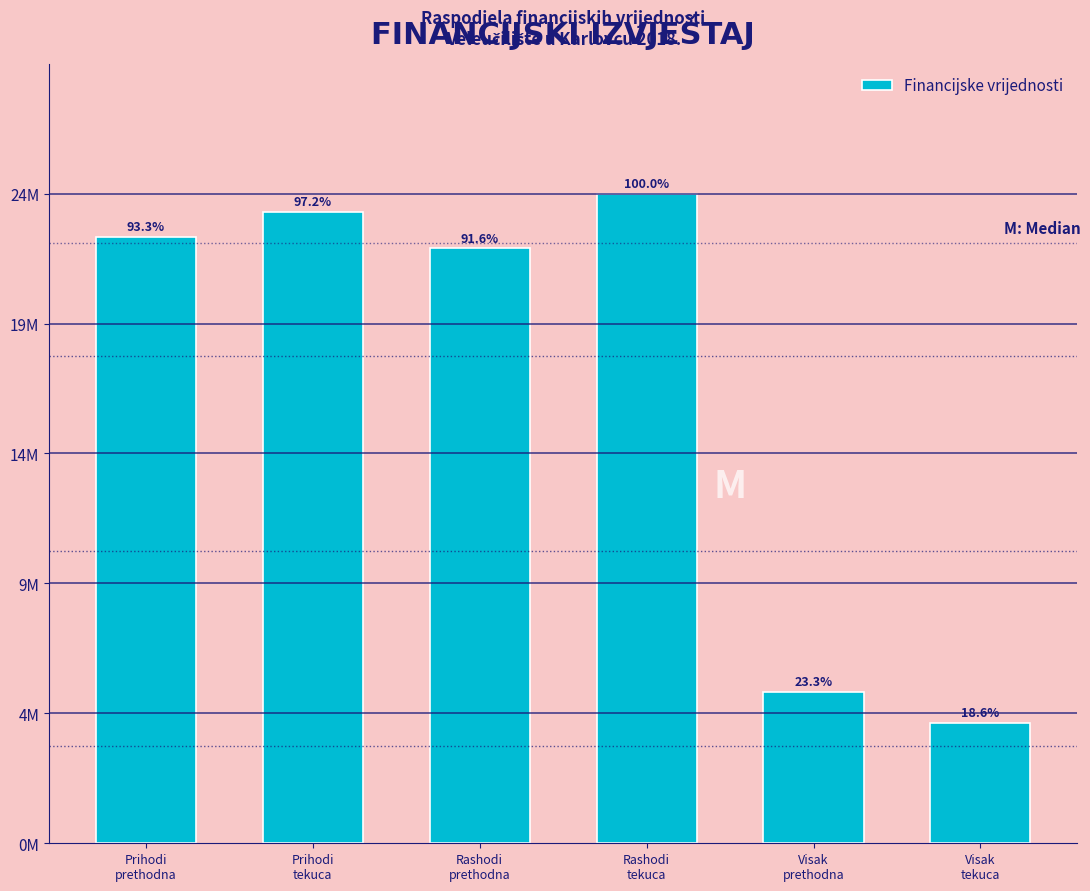

Does the chart contain any negative values?

No